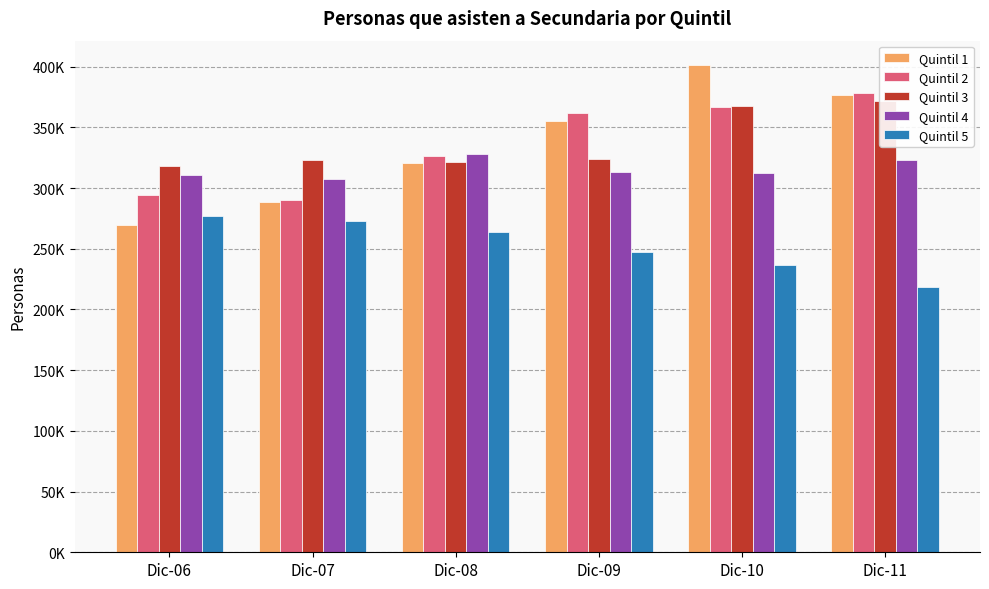

Between Dic-08 and Dic-06, which is larger?

Dic-08